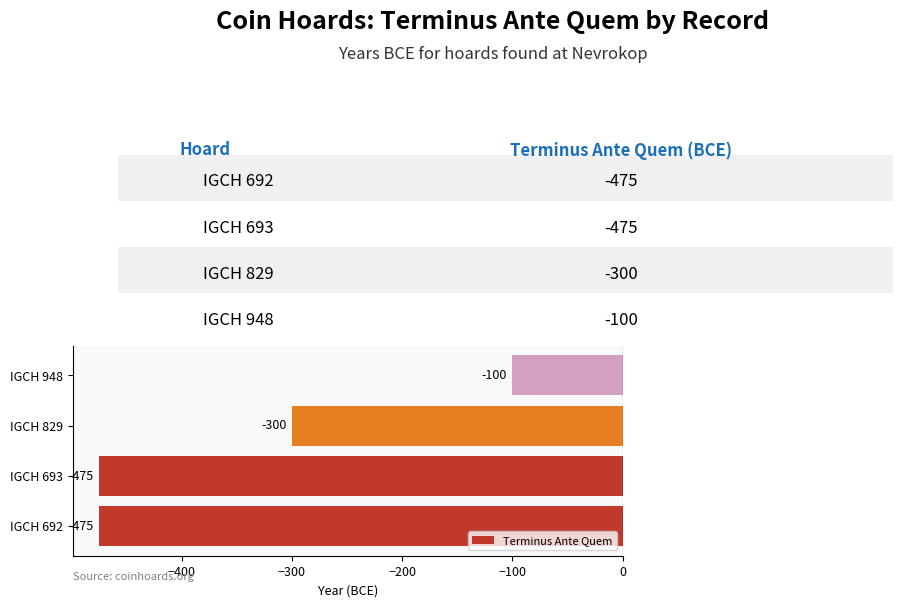

The chart shows a value of -300 at IGCH 829. True or false?

True